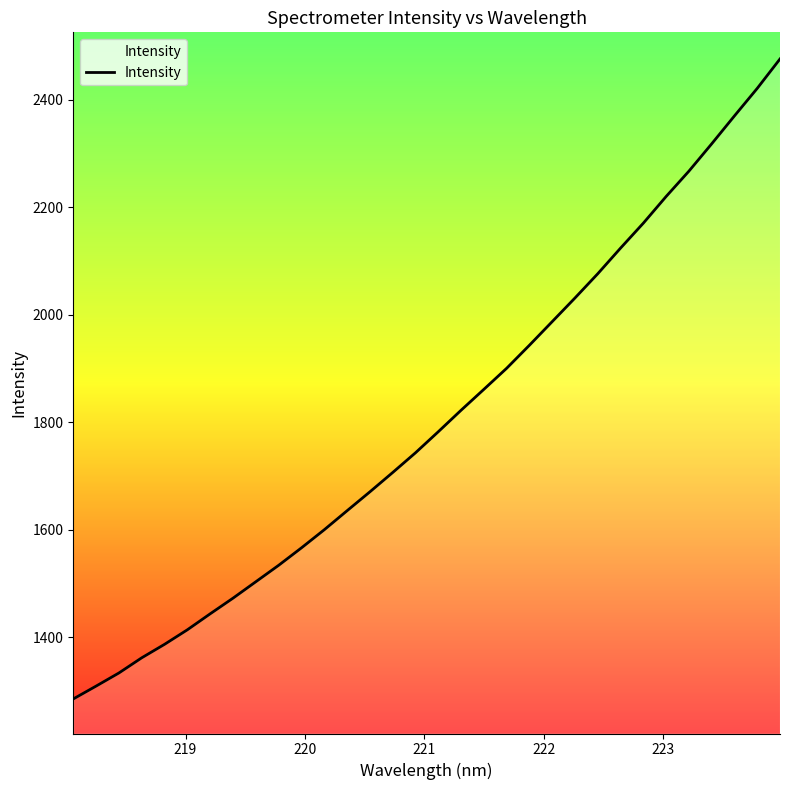

What is the minimum value shown in the chart?

1285.6